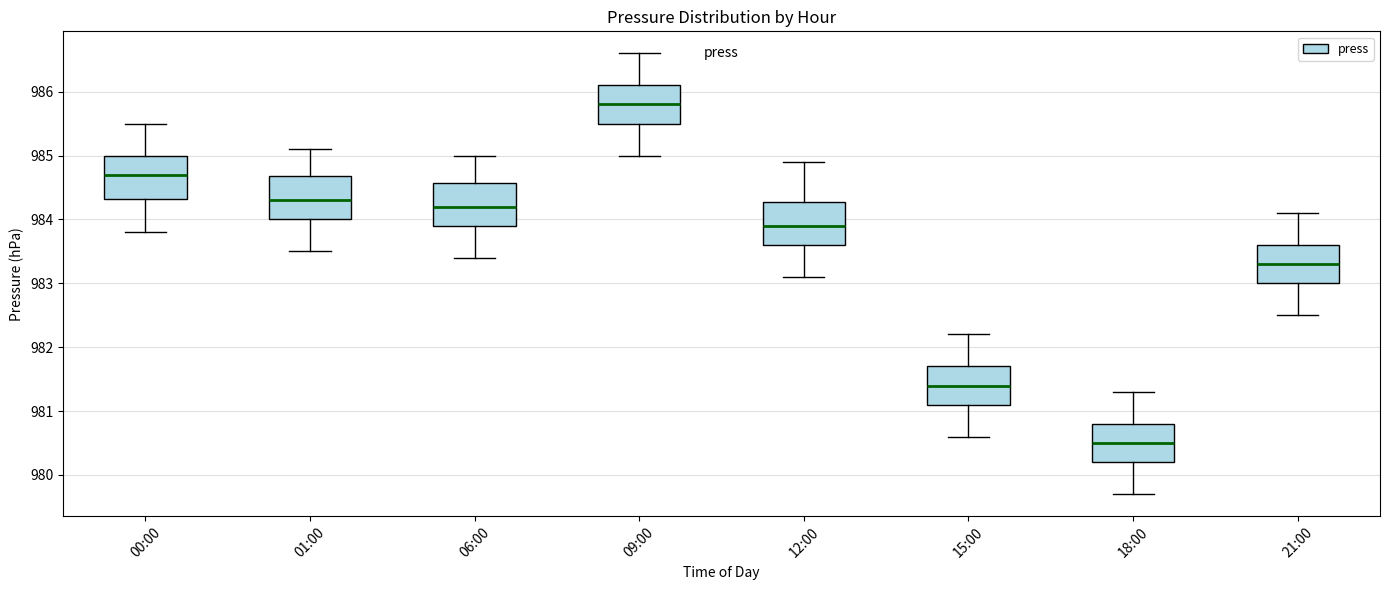

Reading left to right, read every box against the y-axis: the position of its median line, the range the box covers, and the ends of its whiskers. The values are not printed on the chart, so give them approximately, as read against the axis.

00:00: median 984.7, box 984.3 to 985.0, whiskers 983.8 to 985.5
01:00: median 984.3, box 984.0 to 984.7, whiskers 983.5 to 985.1
06:00: median 984.2, box 983.9 to 984.6, whiskers 983.4 to 985.0
09:00: median 985.8, box 985.5 to 986.1, whiskers 985.0 to 986.6
12:00: median 983.9, box 983.6 to 984.3, whiskers 983.1 to 984.9
15:00: median 981.4, box 981.1 to 981.7, whiskers 980.6 to 982.2
18:00: median 980.5, box 980.2 to 980.8, whiskers 979.7 to 981.3
21:00: median 983.3, box 983.0 to 983.6, whiskers 982.5 to 984.1